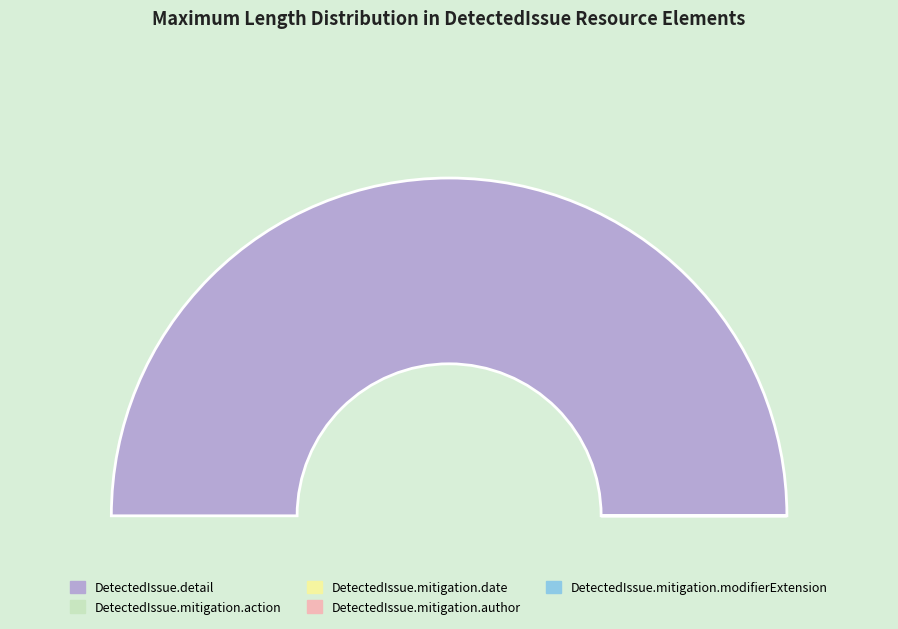

Which slice is the smallest?

DetectedIssue.mitigation.action